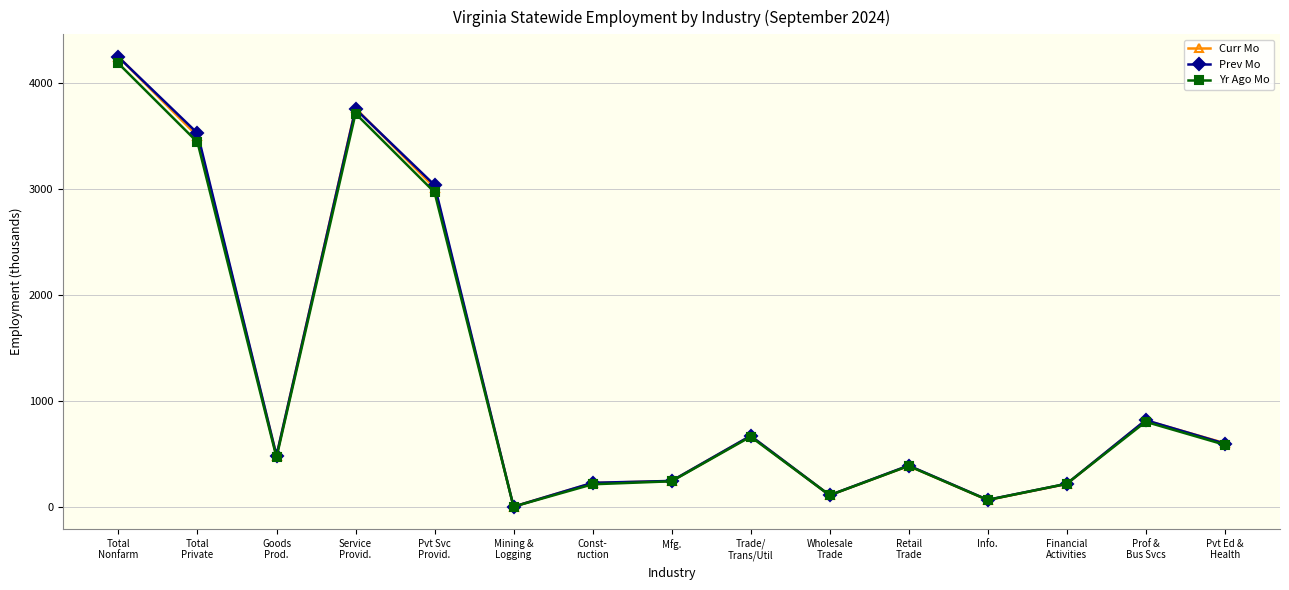

Where does the Curr Mo series first go above 485?

Total
Nonfarm